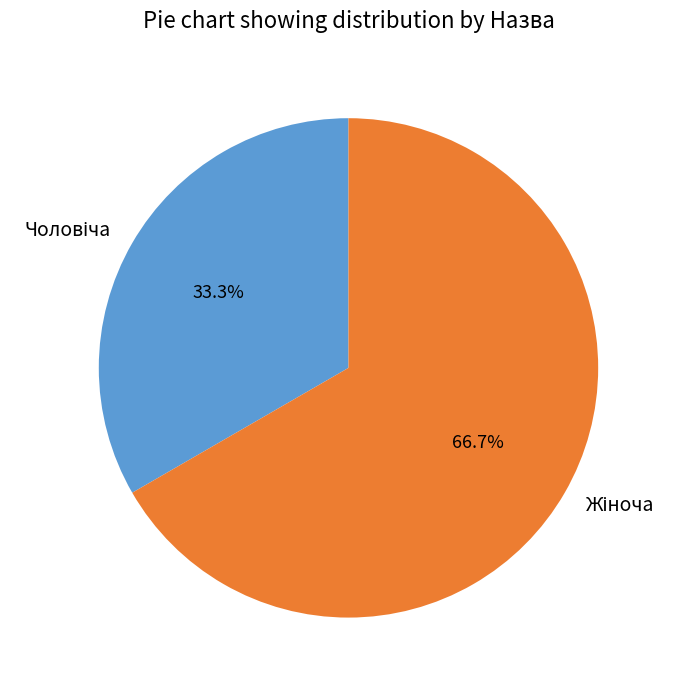

Is there any slice that represents more than half of the pie?

Yes